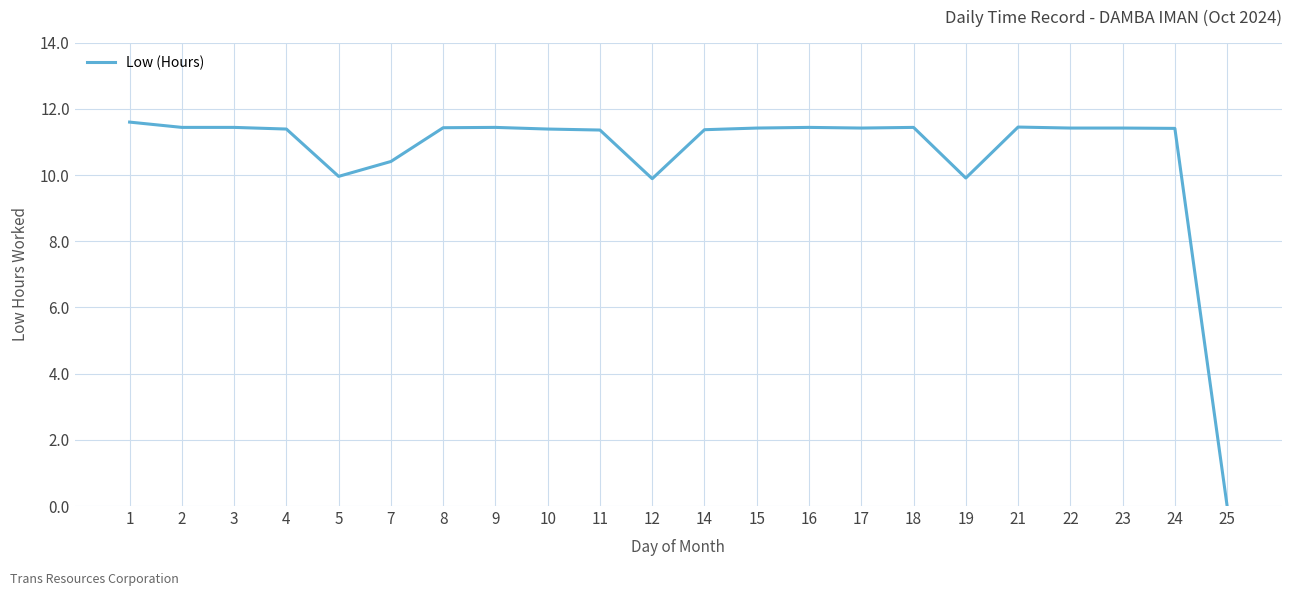

What is the difference between the maximum and second lowest values?

1.7